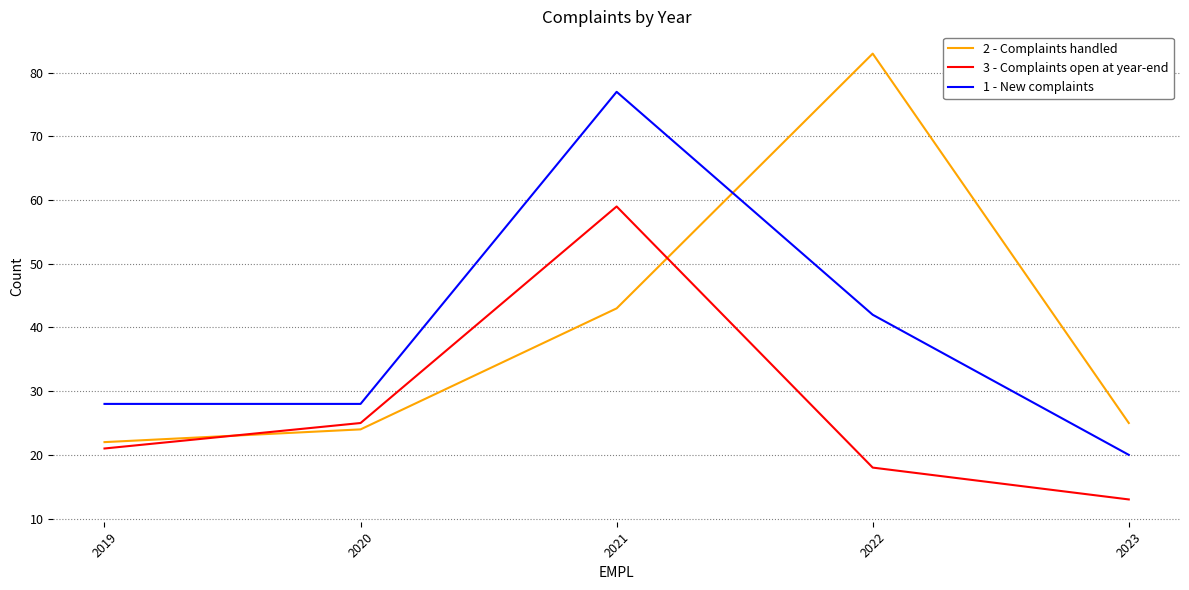

True or false: 3 - Complaints open at year-end has a value of 25 at 2020.

True